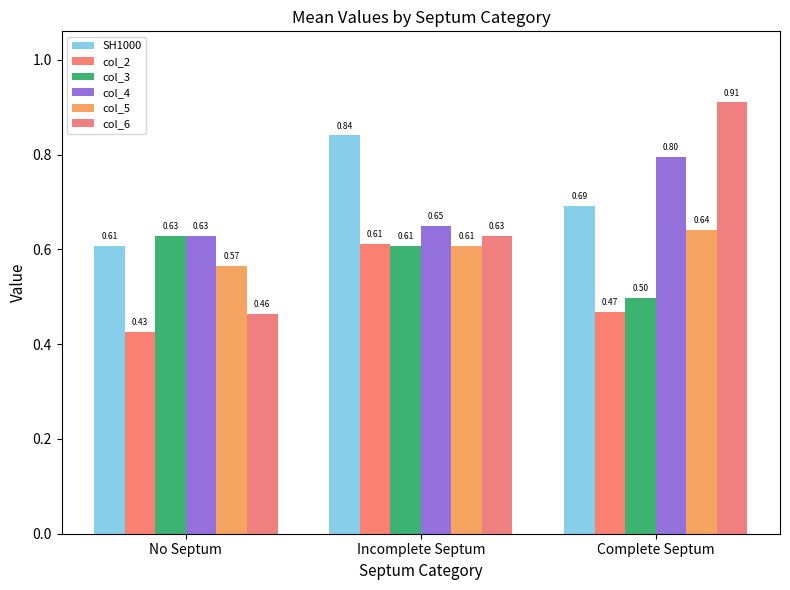

What is the sum of all col_3 values?

1.7